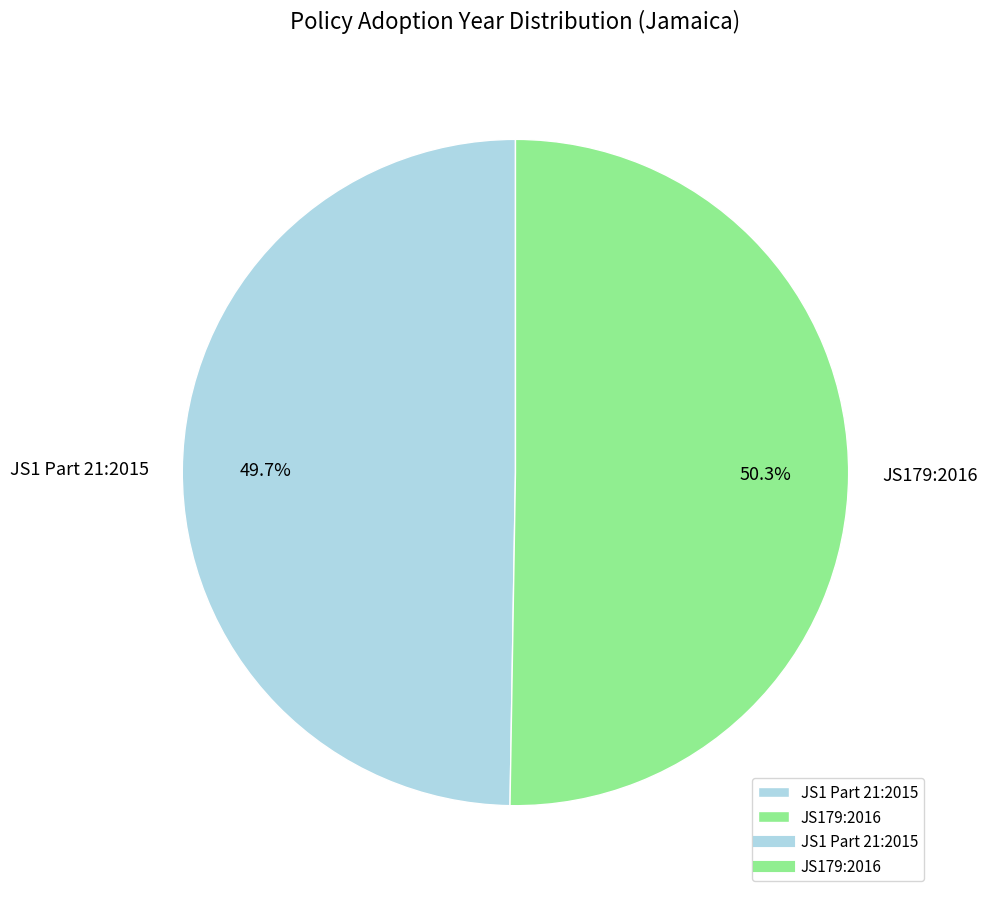

Which category has the smallest portion of the pie?

JS1 Part 21:2015